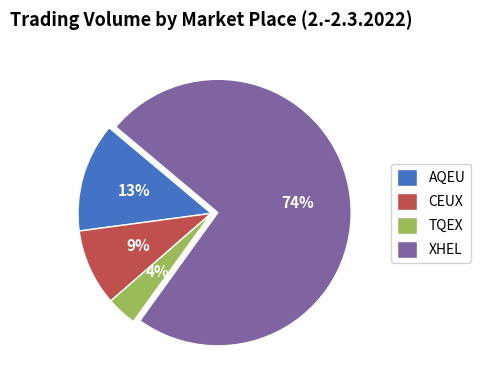

Which slice is the largest?

XHEL